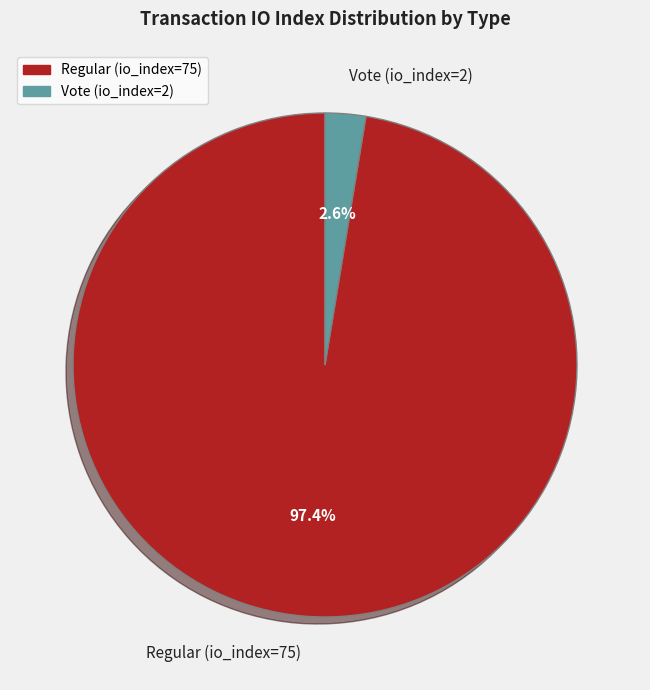

Is it true that Vote (io_index=2) is 3% of the pie?

True